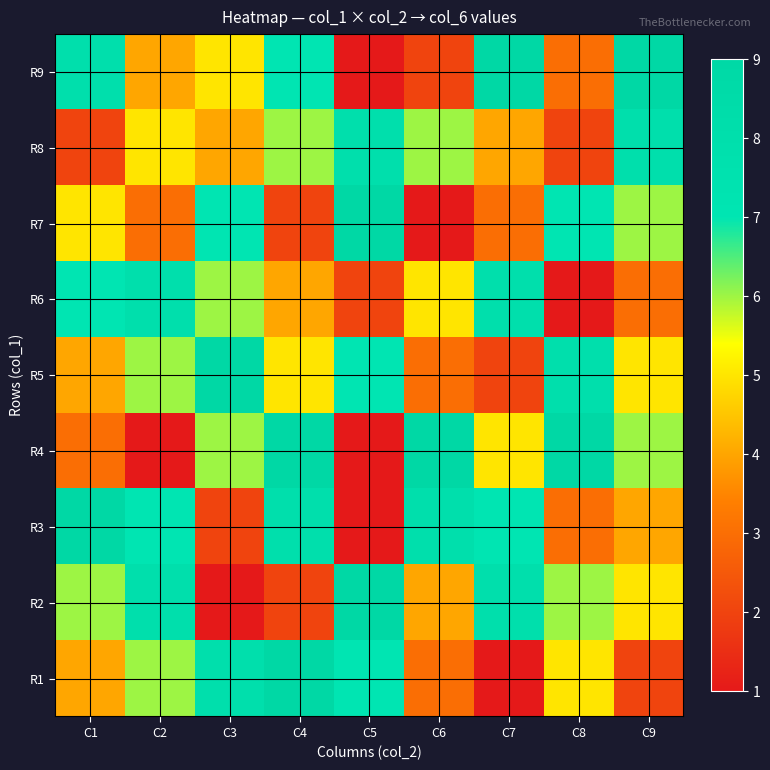

At which category does the chart reach its minimum across all series?

C7